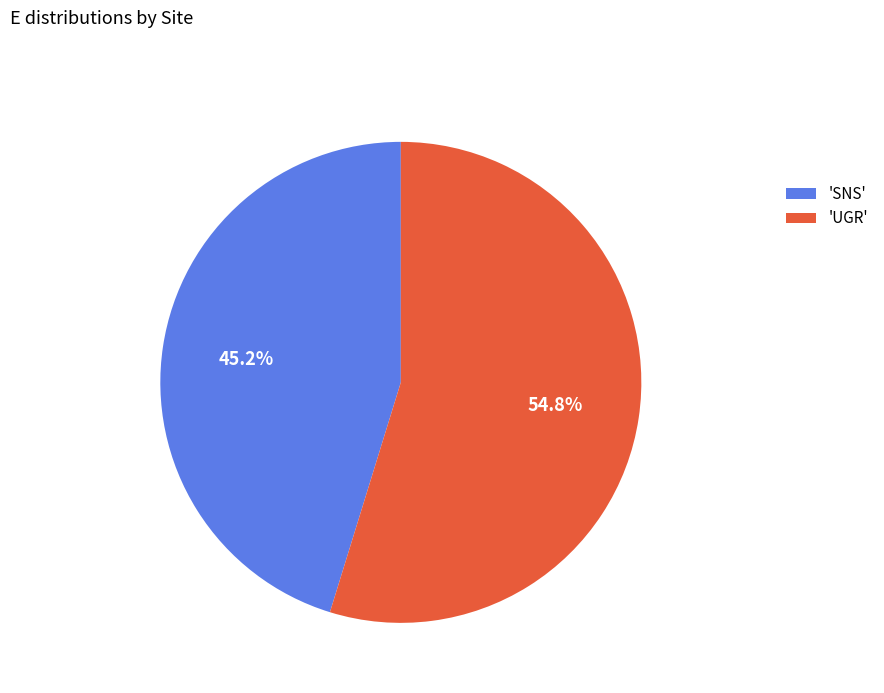

To the nearest percent, what is the average slice percentage?

50%